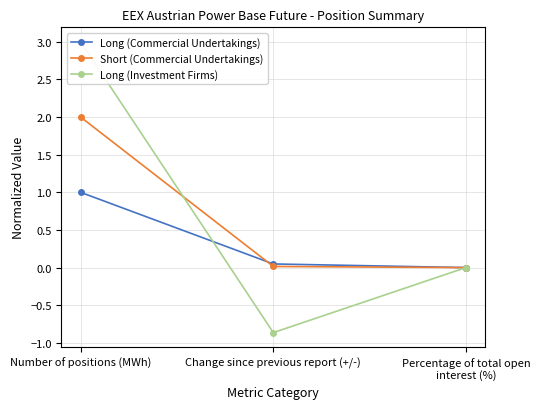

At which label does Long (Investment Firms) first exceed 0?

Number of positions (MWh)